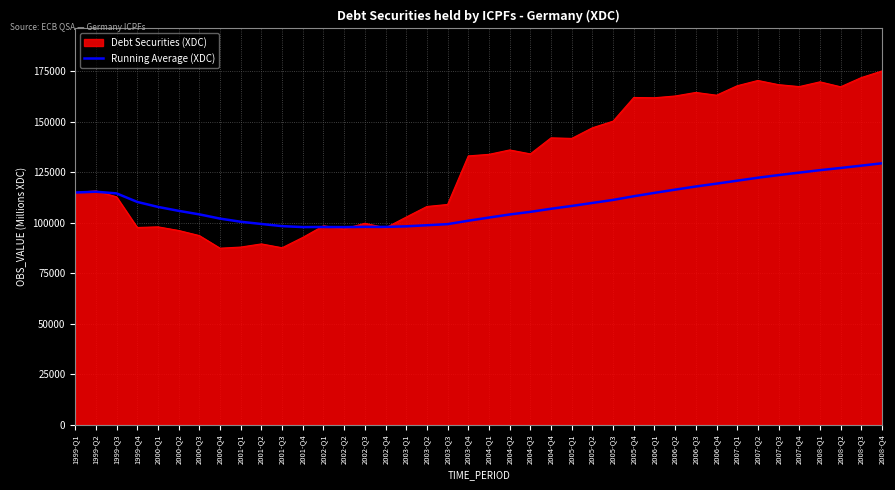

Is the value of Debt Securities (XDC) at 2000-Q1 greater than the value of Running Average (XDC) at 2000-Q2?

No